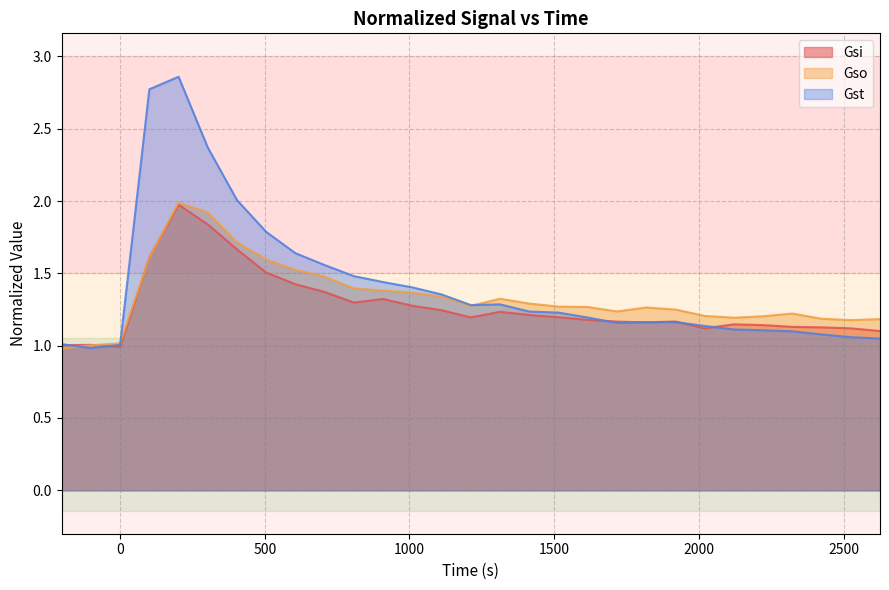

True or false: Gso has a value of 1.2 at 2525.

True